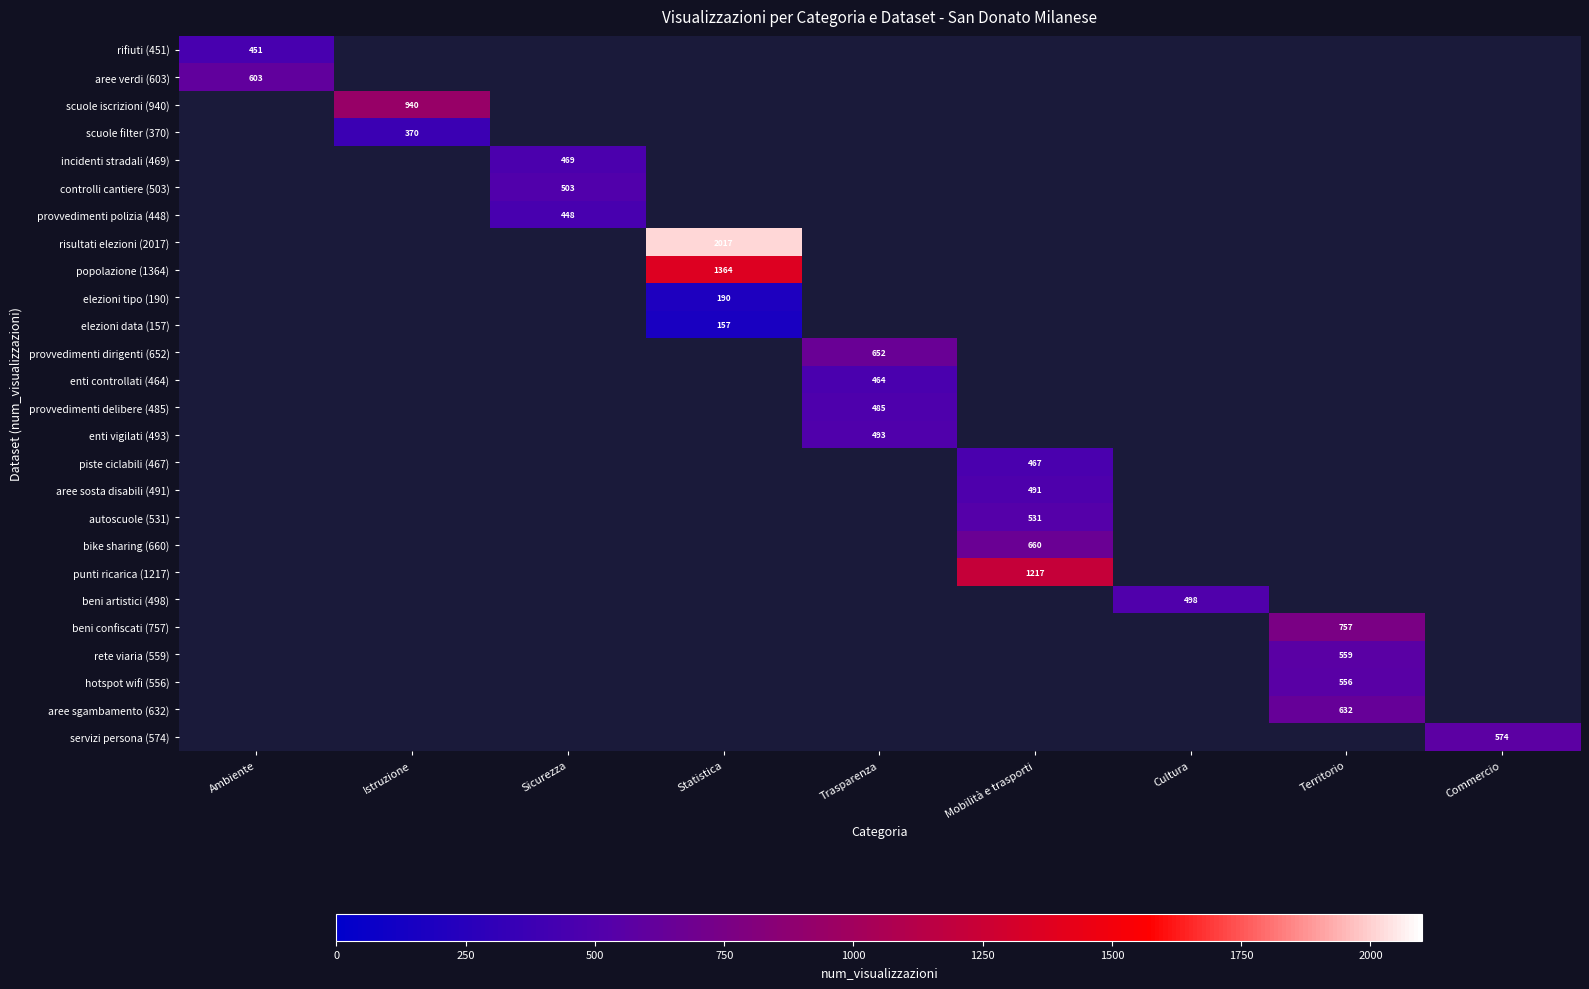

True or false: provvedimenti dirigenti (652) has a value of 1065 at Trasparenza.

False